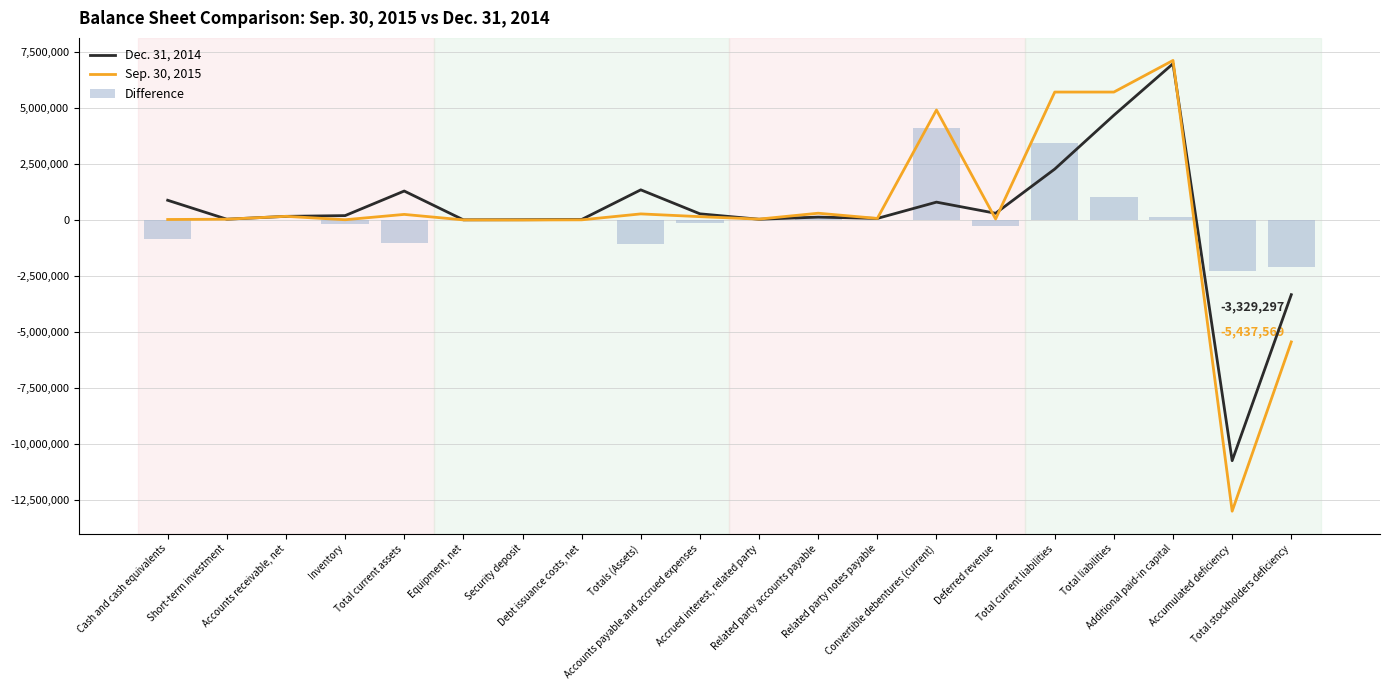

Read the Sep. 30, 2015 value at Convertible debentures (current).

4911837